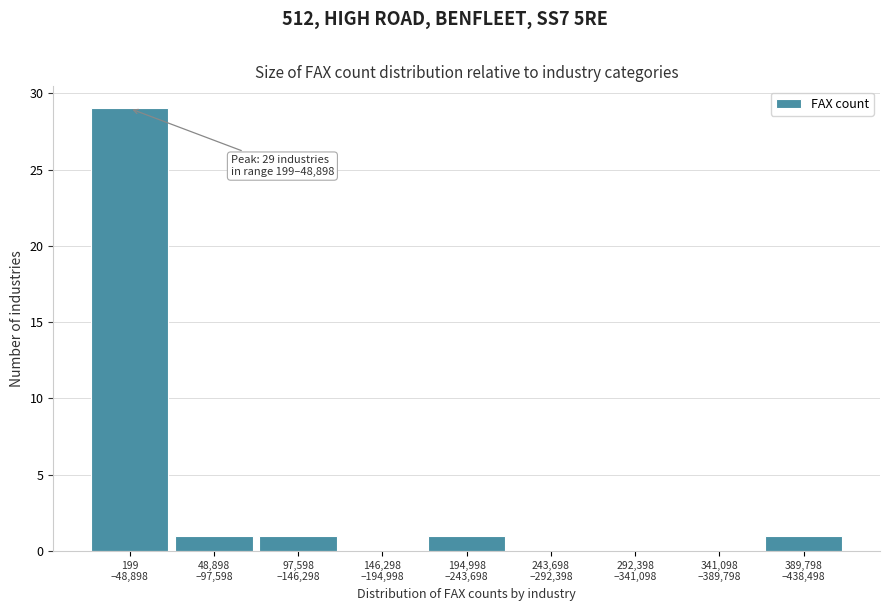

What is the maximum value shown in the chart?

29